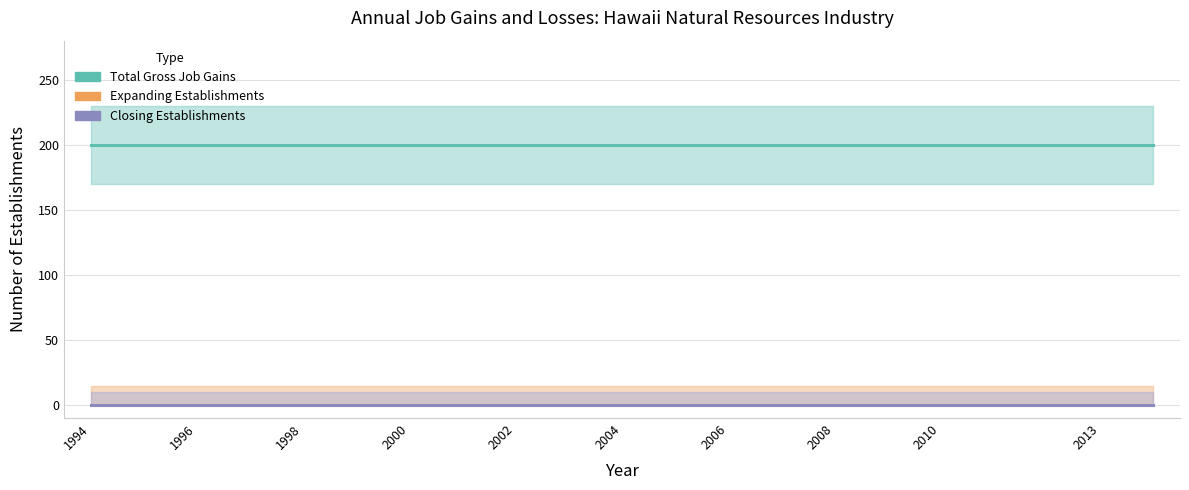

At which category is the sum across all series the highest?

1994